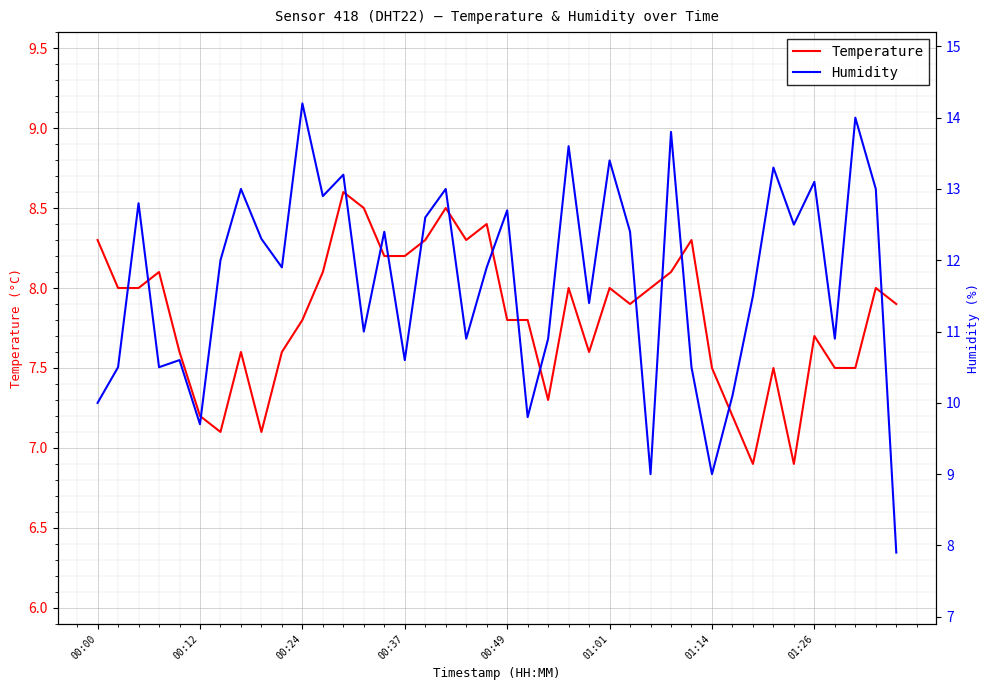

True or false: Temperature has a value of 13.3 at 00:24.

False